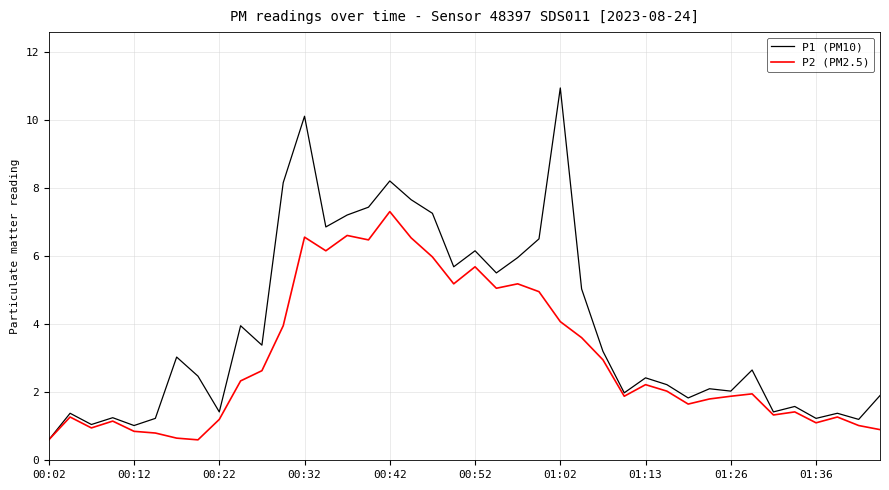

Which series has the largest total across all categories?

P1 (PM10)